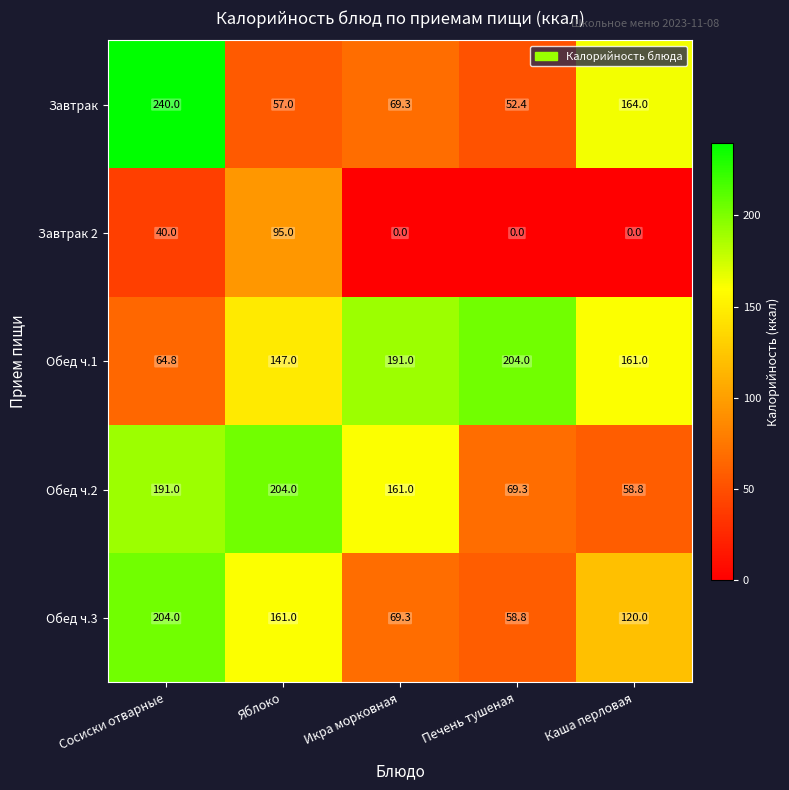

What is the average value of the Обед ч.3 series?

122.6